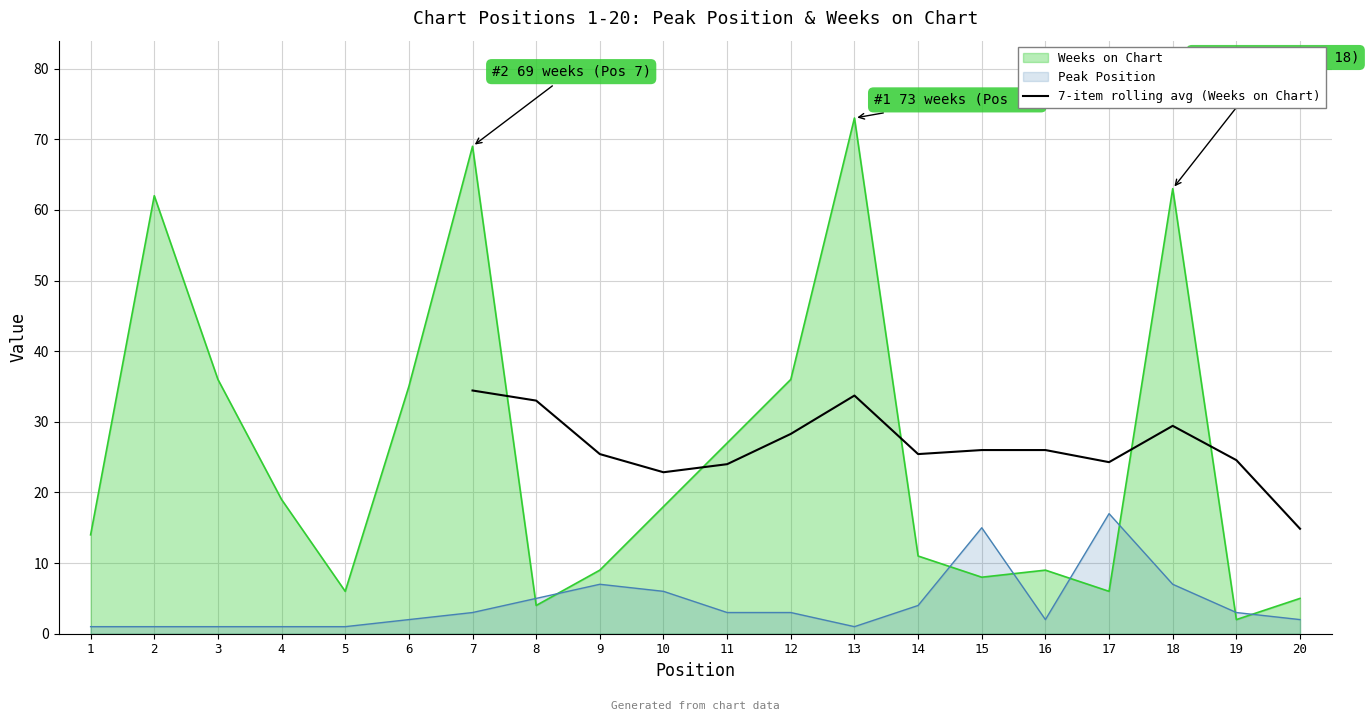

After their last crossing, which series has the higher values: Weeks on Chart or Peak Position?

Weeks on Chart